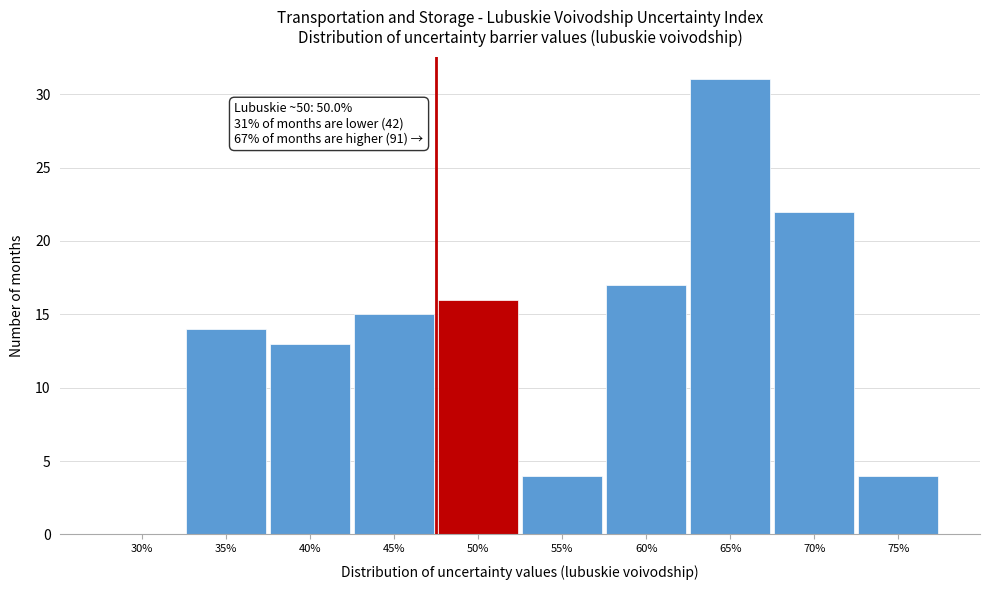

Reading right to left, what are all the values shown in this chart?

75%=4	70%=22	65%=31	60%=17	55%=4	50%=16	45%=15	40%=13	35%=14	30%=0